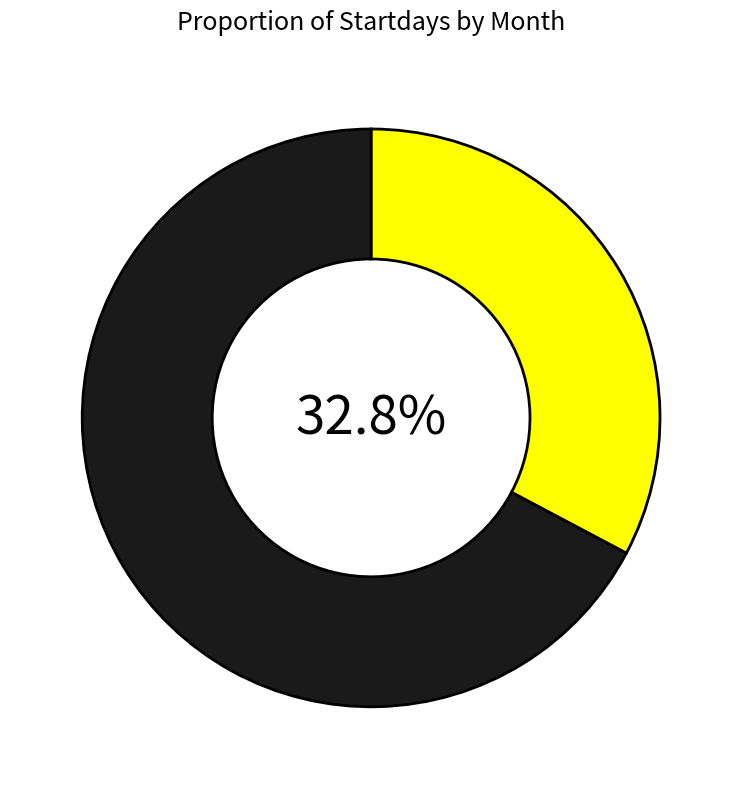

Is there a majority slice in this chart?

Yes